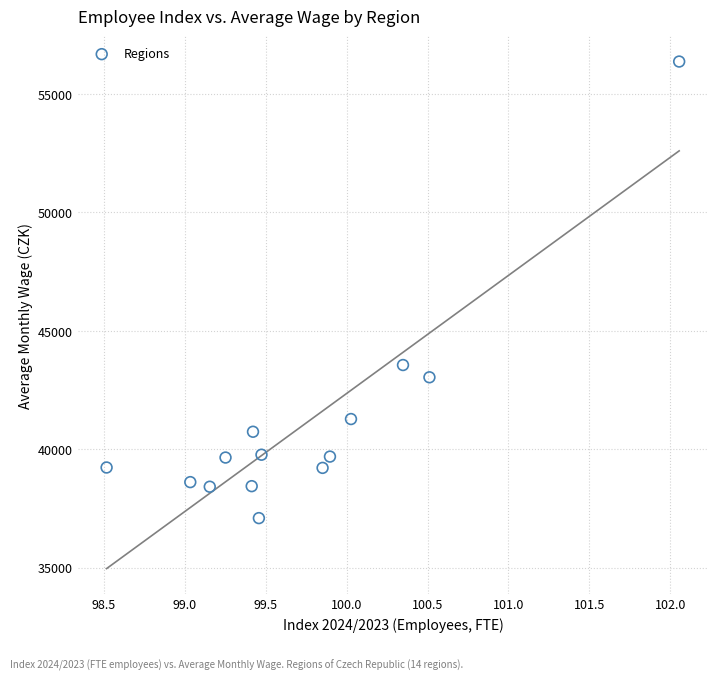

What Y value in the scatter plot is closest to 46730?

43554.5